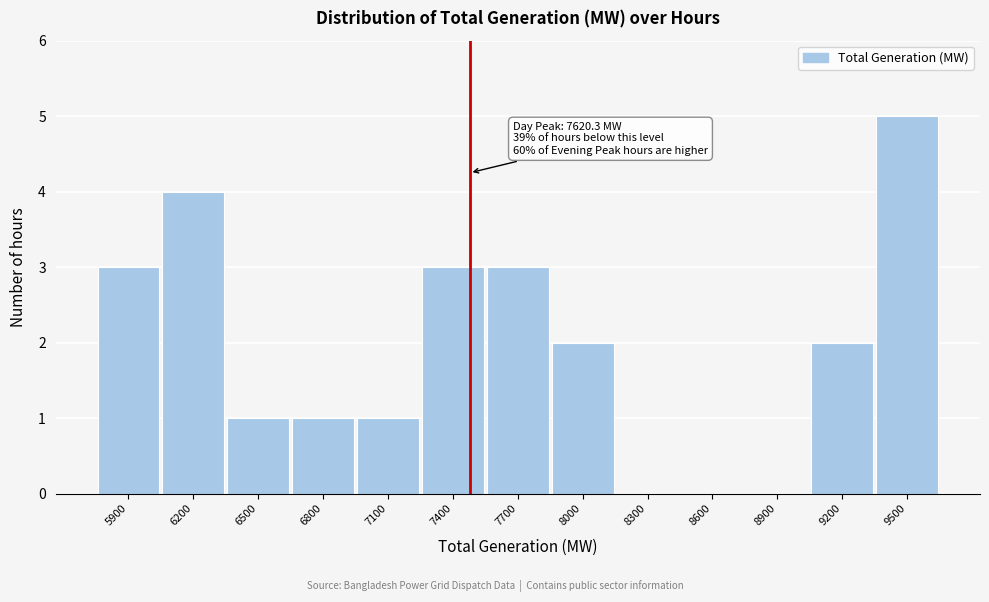

Reading left to right, transcribe all the data shown in this chart.

5900=3	6200=4	6500=1	6800=1	7100=1	7400=3	7700=3	8000=2	8300=0	8600=0	8900=0	9200=2	9500=5